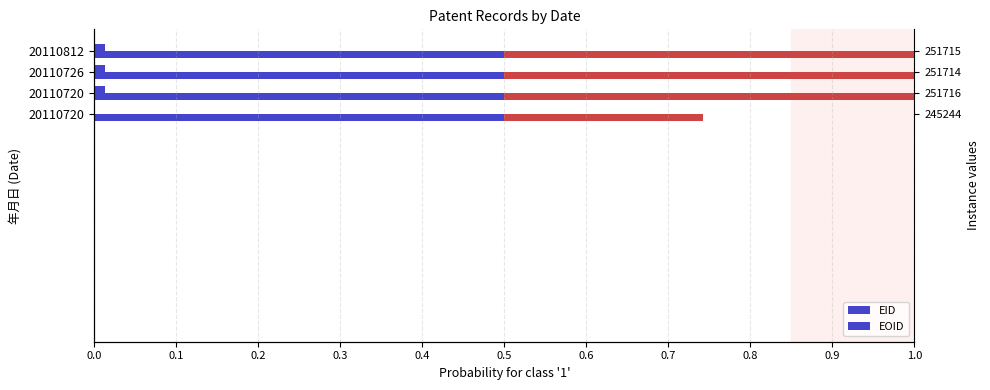

True or false: the data shows 0.0 at 0.3.

True